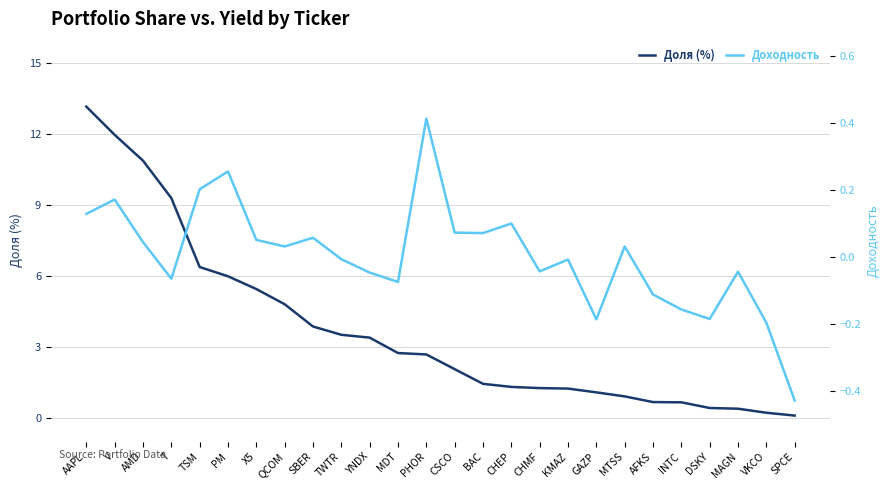

What position from the right is GAZP?

8